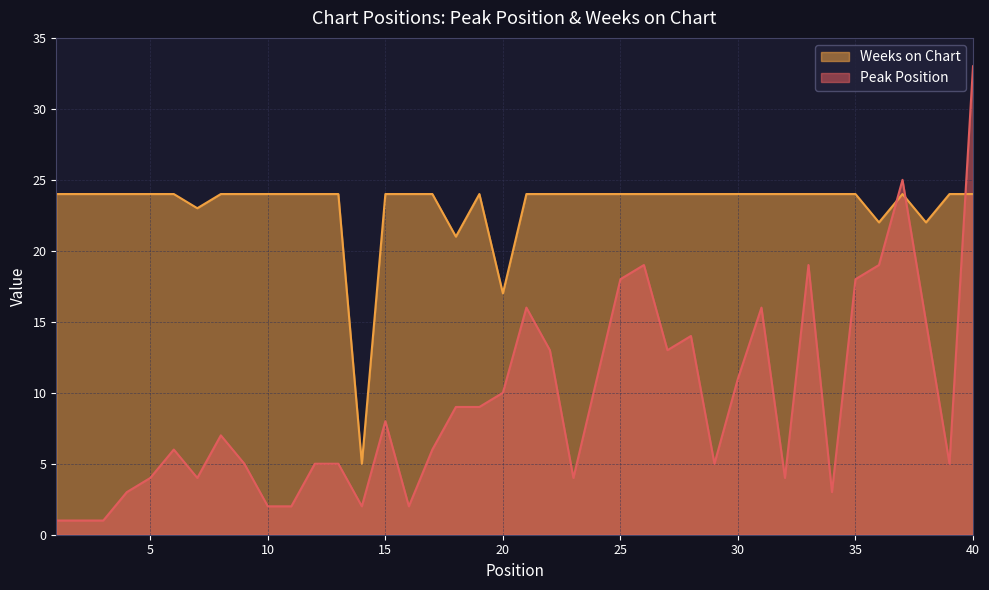

What is the value of the Peak Position point at the 26th from the left?

19